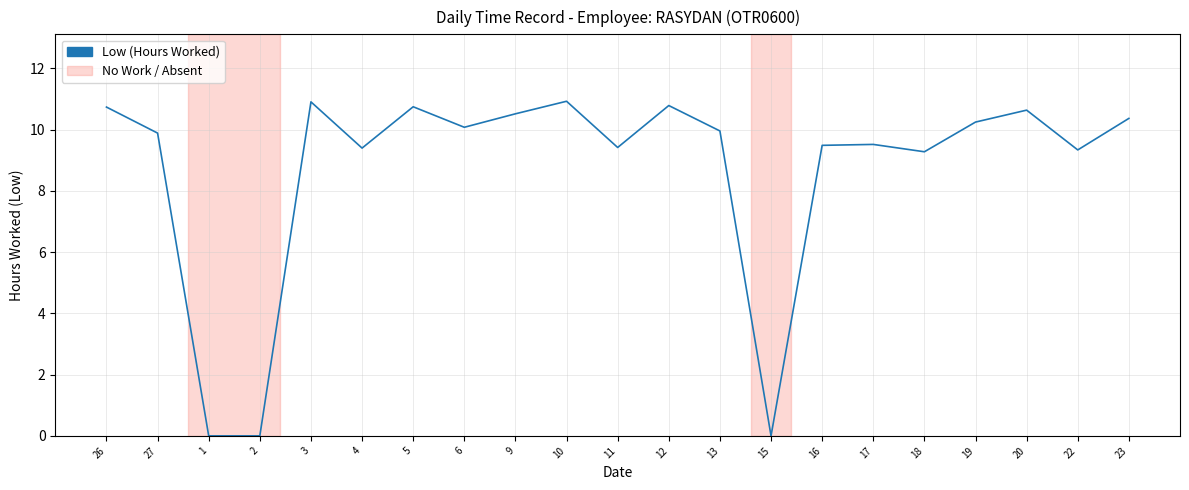

What is the greatest value displayed?

10.9